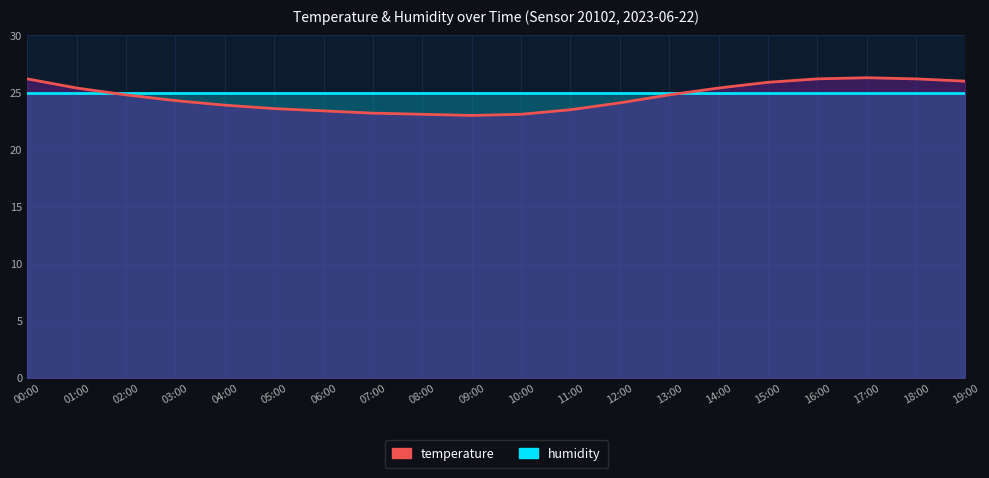

Which series ends up on top after the final intersection of humidity (line) and temperature (line)?

temperature (line)